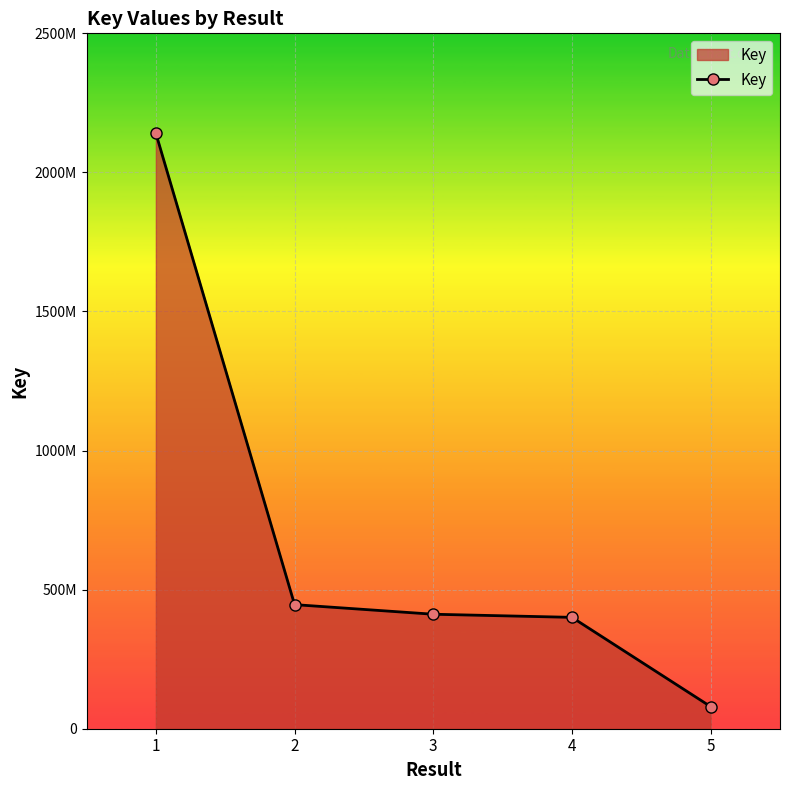

Approximately how many times larger is the value at 5 compared to 3?

0.2